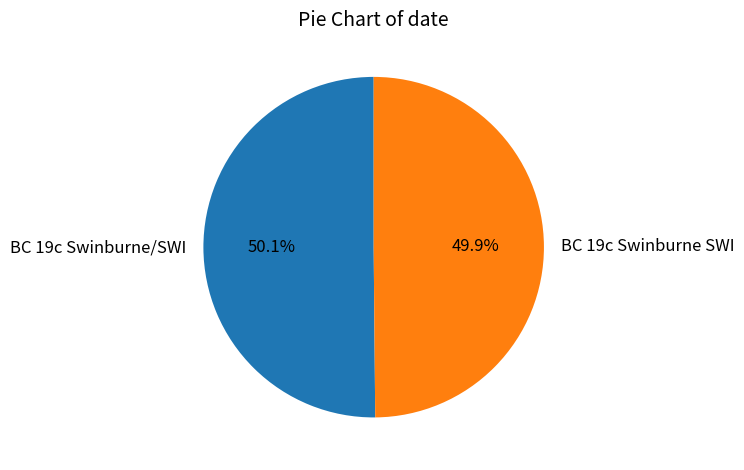

The BC 19c Swinburne SWI slice represents 50% of the pie. True or false?

True